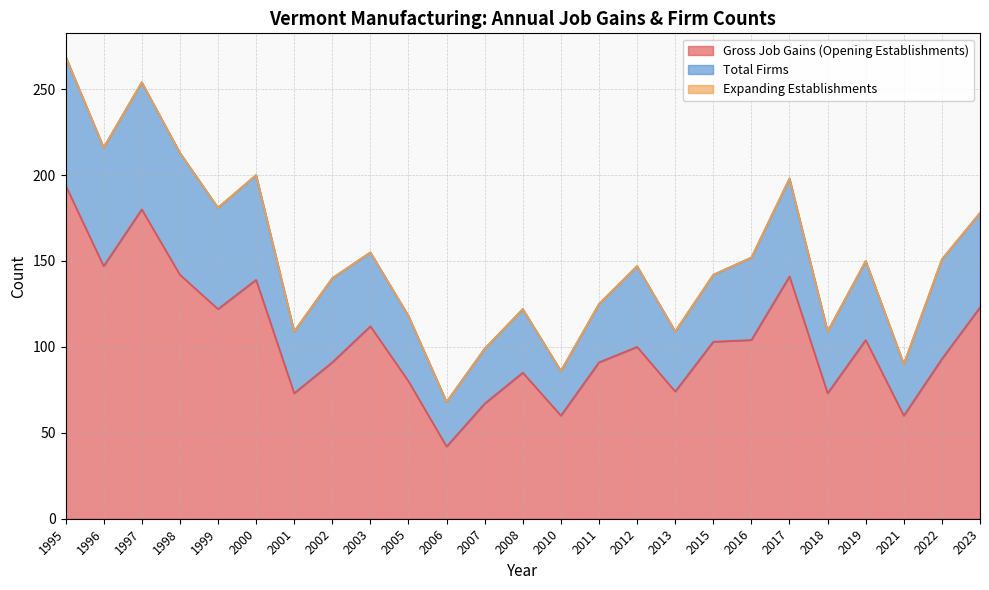

At which category is the sum across all series the highest?

1995